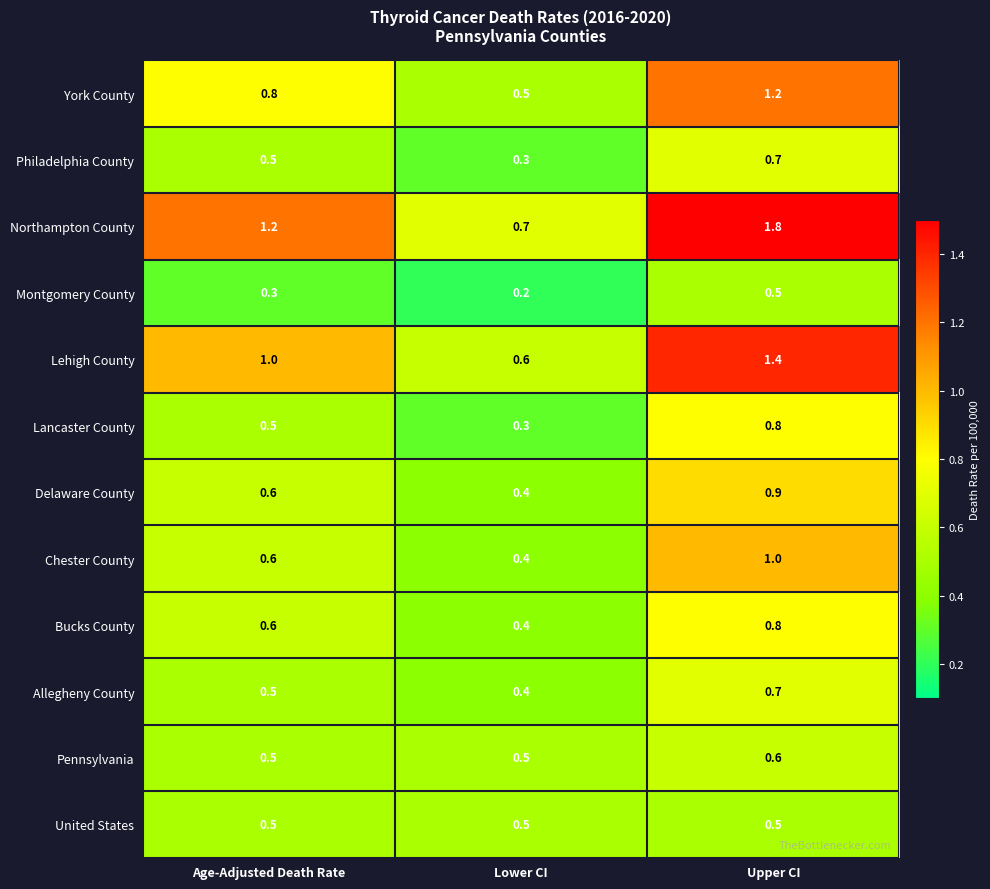

The value of Philadelphia County at Upper CI is 0.3. True or false?

False